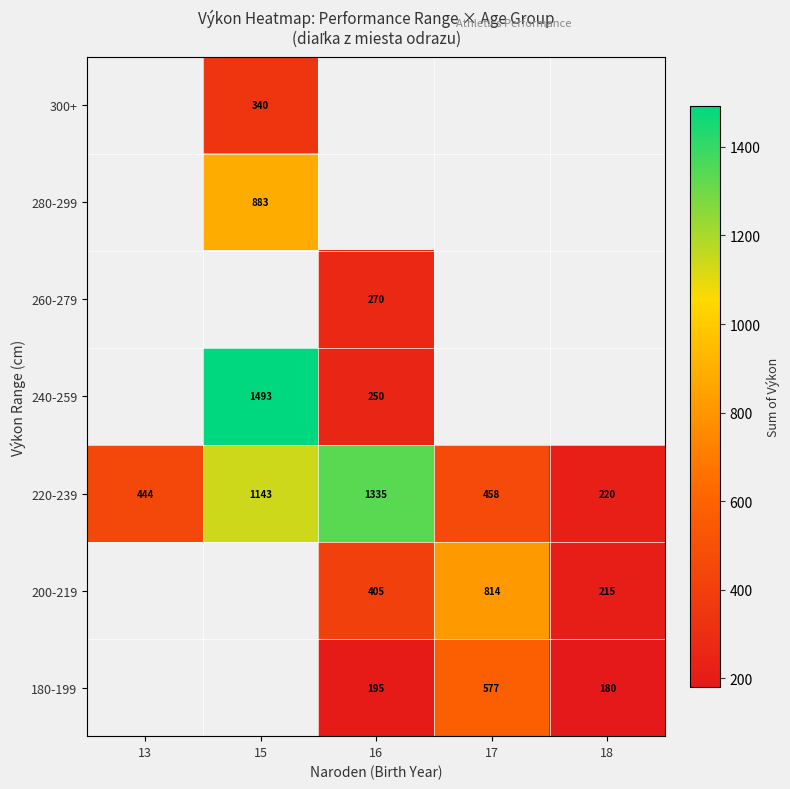

The value of 240-259 at 16 is 250. True or false?

True